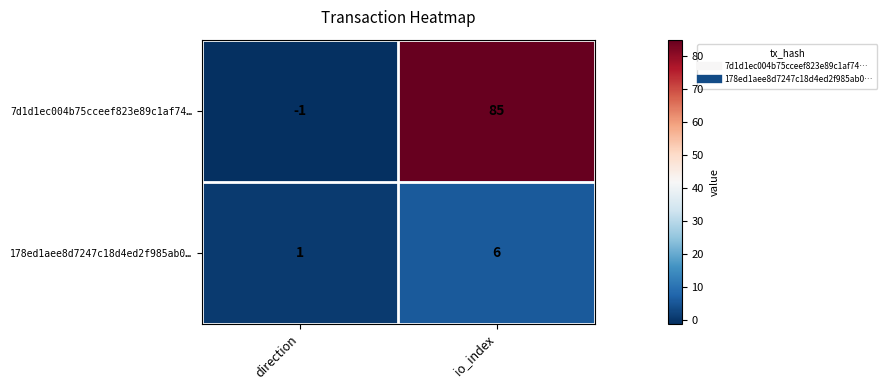

Rank the series at direction from highest to lowest value.

178ed1aee8d7247c18d4ed2f985ab0…, 7d1d1ec004b75cceef823e89c1af74…